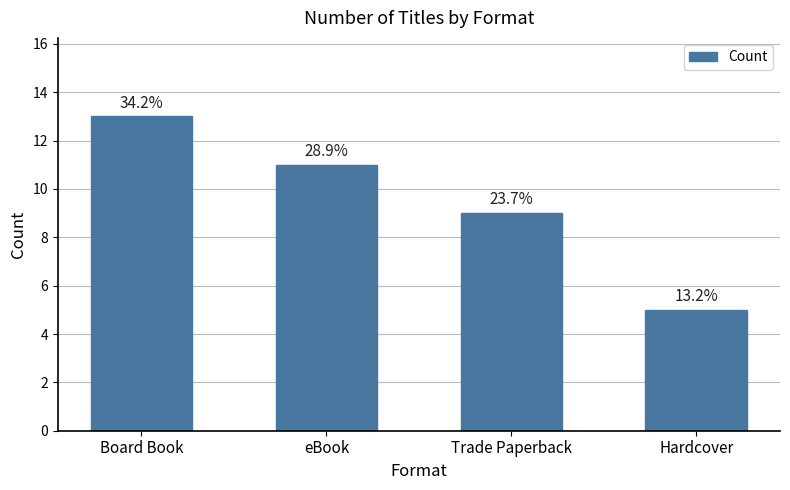

Rank the categories by value from lowest to highest.

Hardcover, Trade Paperback, eBook, Board Book